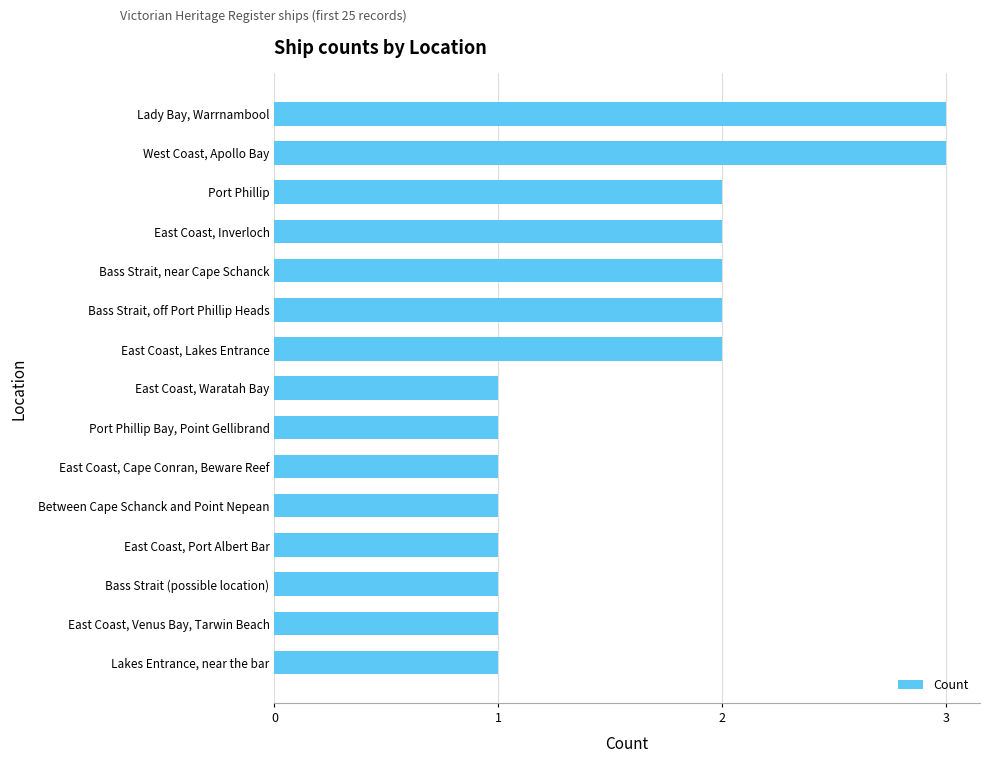

Are the bars horizontal?

Yes